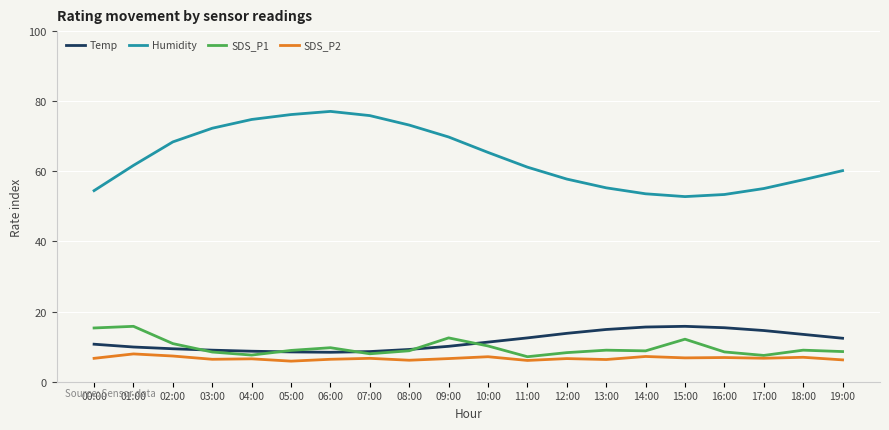

What position from the right is 17:00?

3